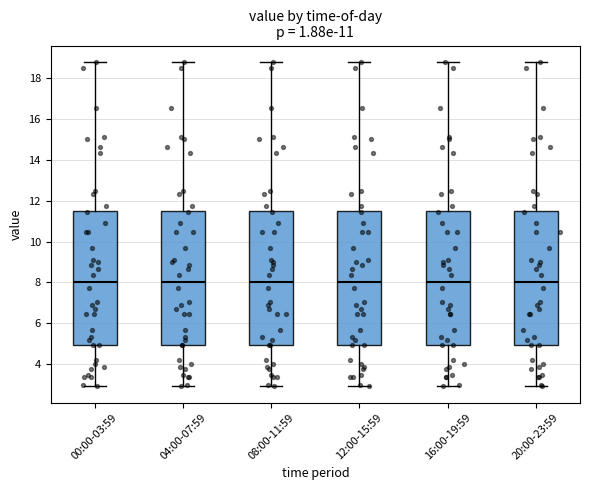

Where does the median line of the box for 12:00-15:59 sit on the y-axis? The values are not printed on the chart, so give them approximately, as read against the axis.

8.0